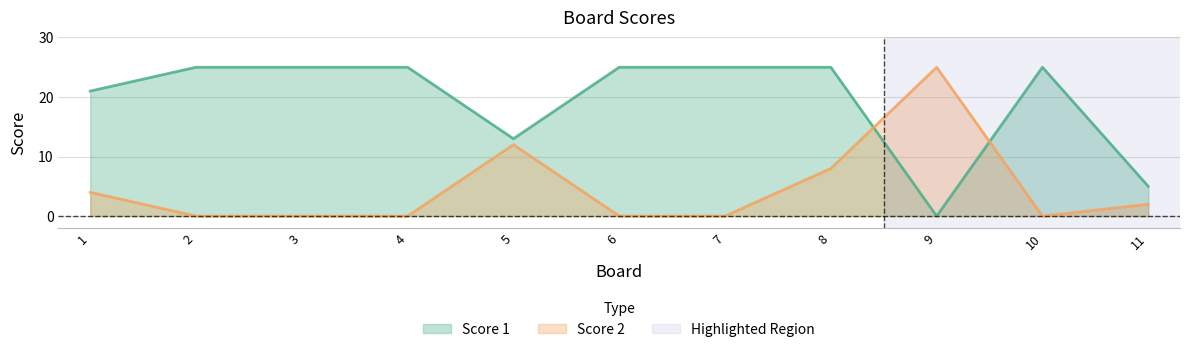

Reading right to left, what are all the values shown in this chart?

Score 1: 5	25	0	25	25	25	13	25	25	25	21
Score 2: 2	0	25	8	0	0	12	0	0	0	4